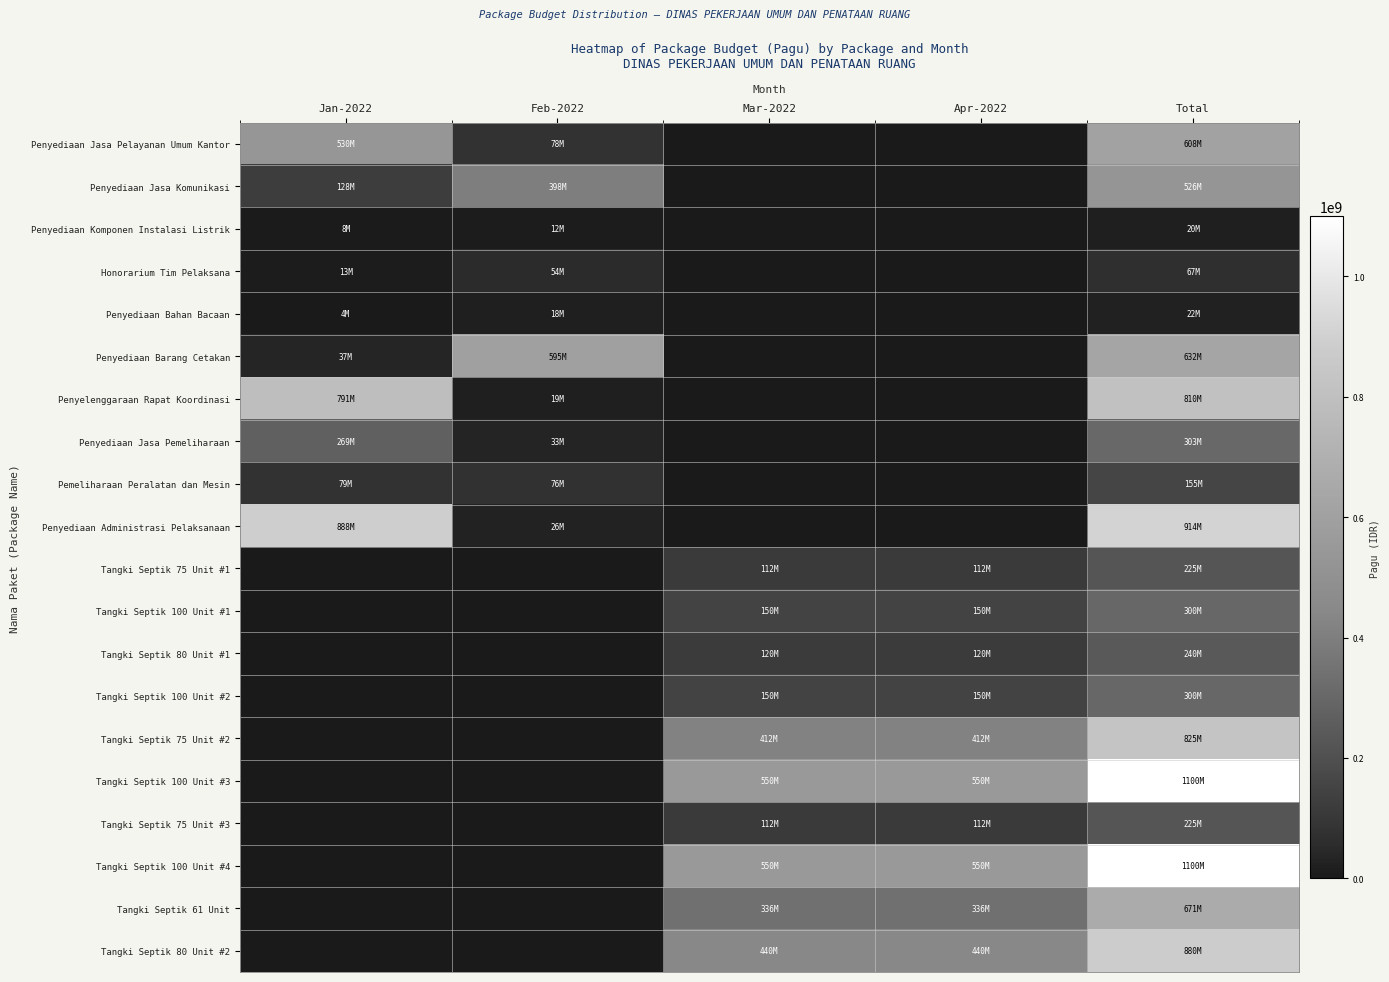

At which category is the sum across all series the highest?

Total